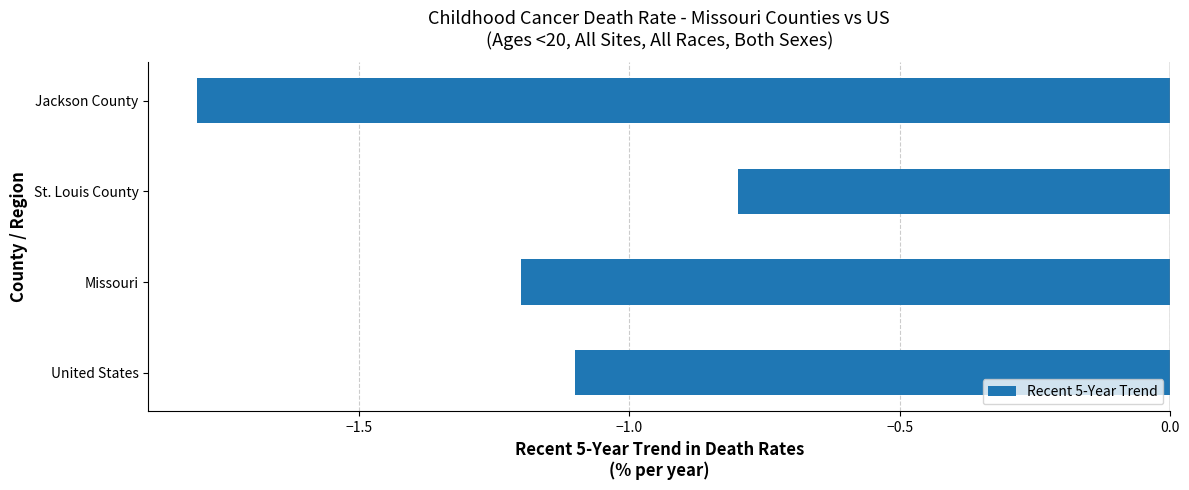

Reading bottom to top, what are all the values shown in this chart?

-1.1	-1.2	-0.8	-1.8